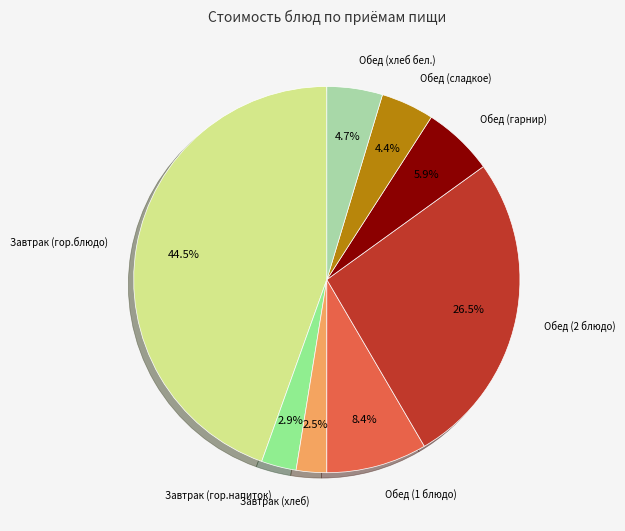

Is there a majority slice in this chart?

No